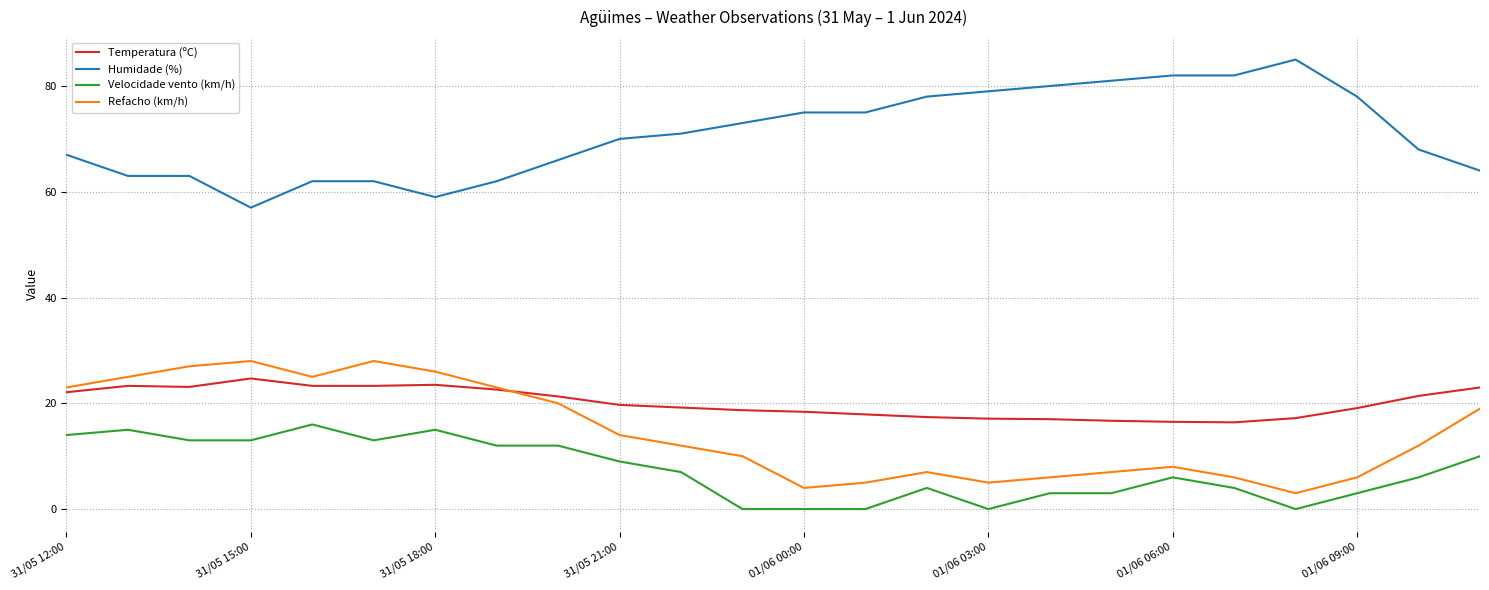

True or false: Velocidade vento (km/h) and Temperatura (ºC) intersect in this chart.

False